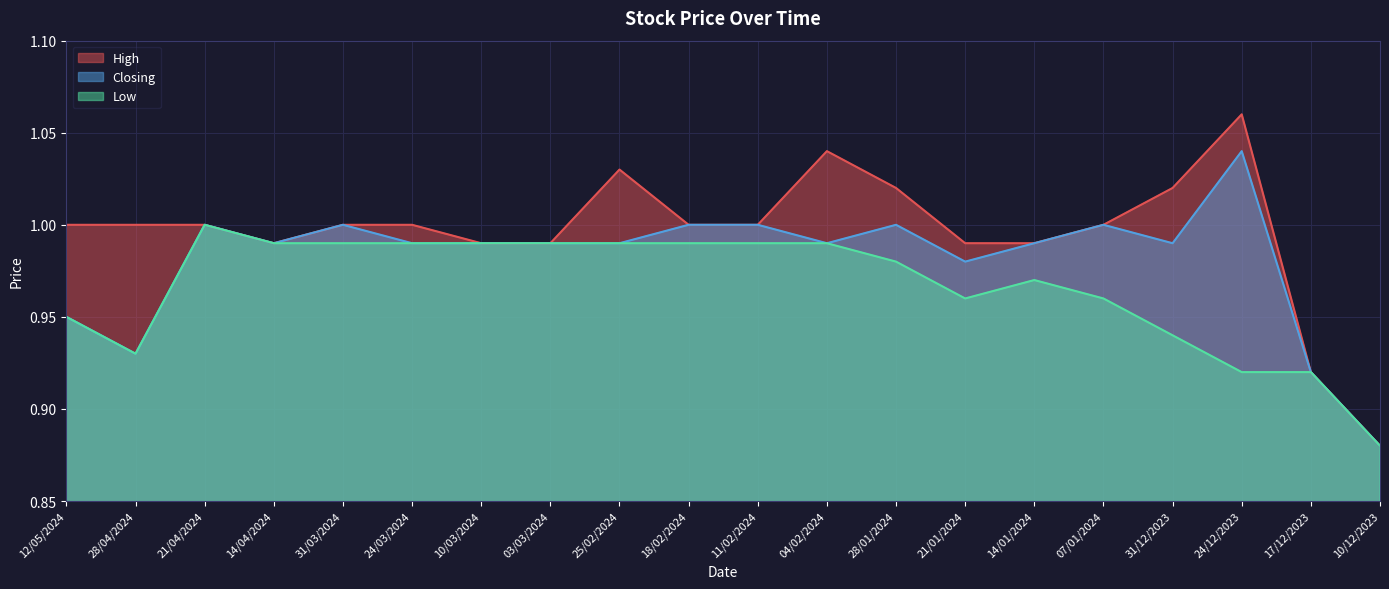

The Low series shows 1.2 at 10/12/2023. True or false?

False